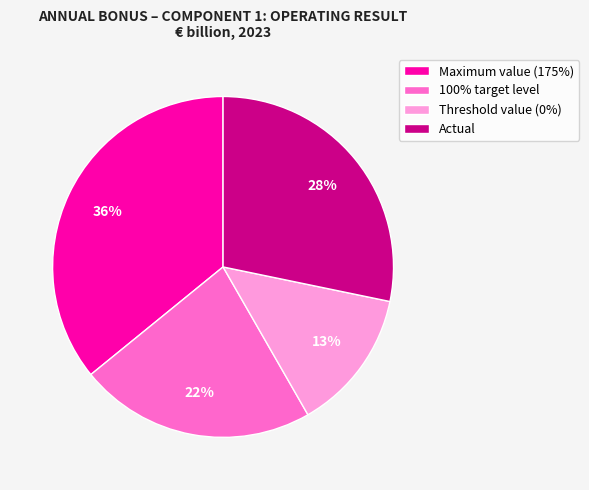

The 100% target level slice represents 22% of the pie. True or false?

True